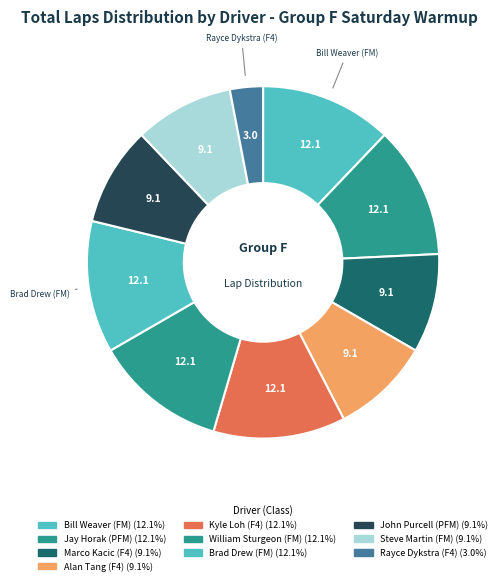

How many segments does this pie chart have?

10